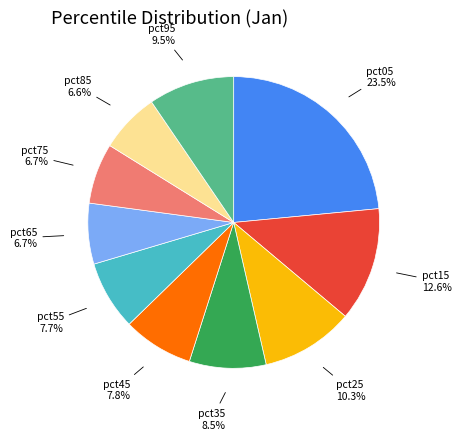

Is there a majority slice in this chart?

No